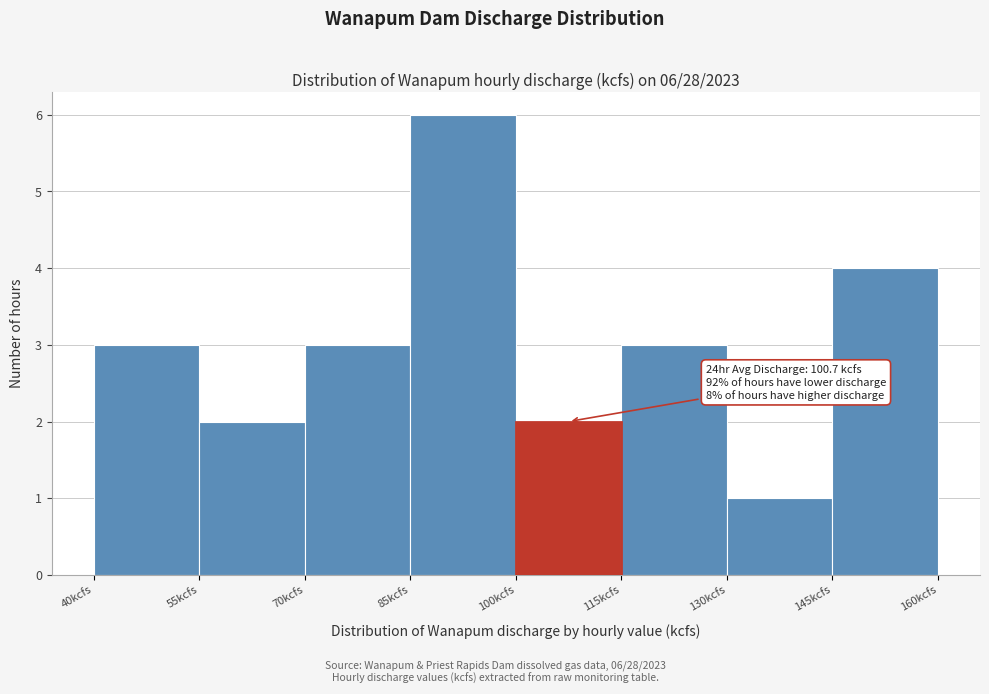

Which range on the x-axis has the tallest bar?

85 to 100